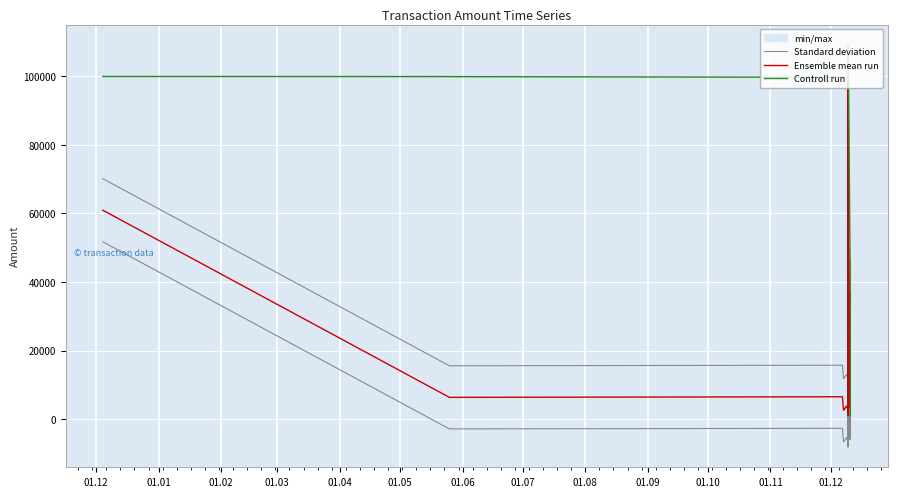

How many values in the Controll run series are below 99640?

12